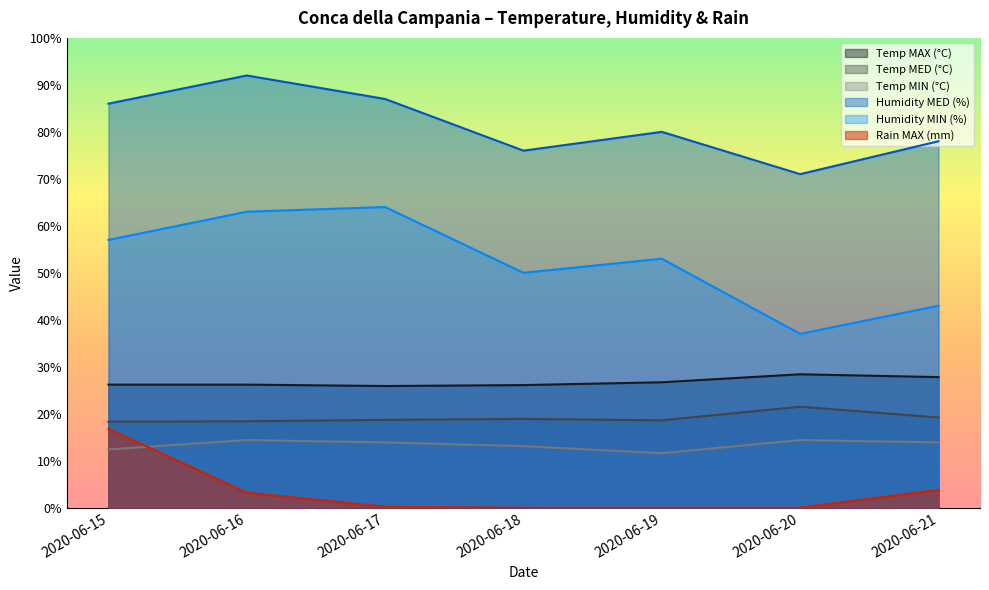

Which category has the lowest value in the Temp MIN (°C) series?

2020-06-19